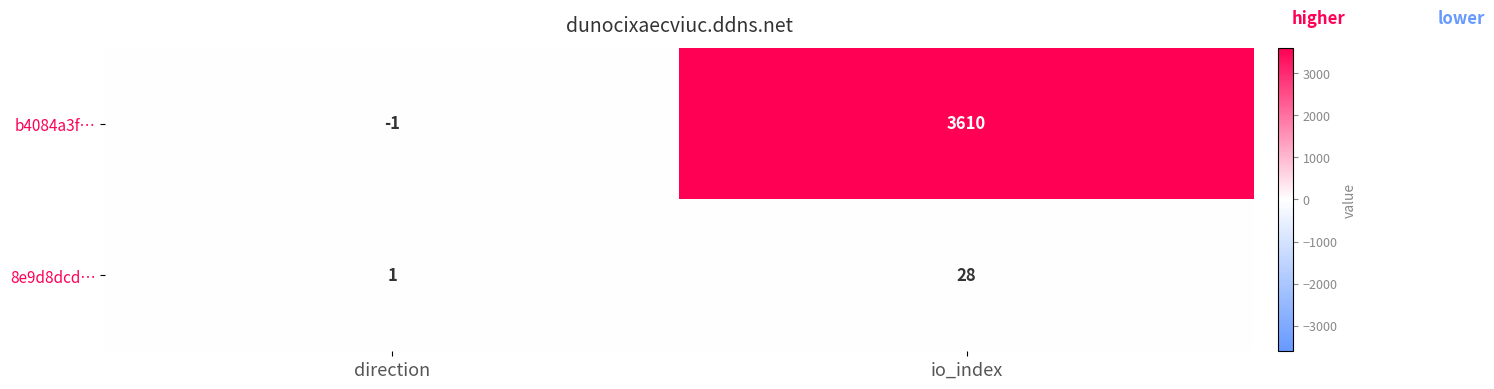

Which series changed the most between direction and io_index?

b4084a3f…